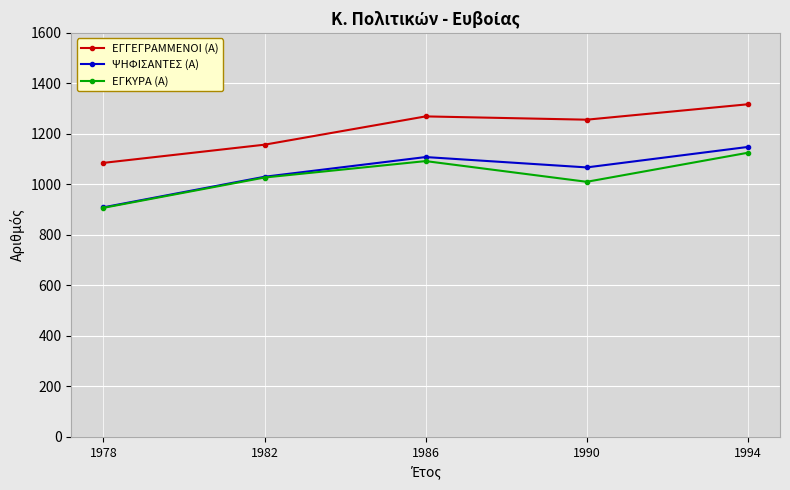

What is the sum of the ΕΓΚΥΡΑ (Α) values at 1986 and 1982?

2119